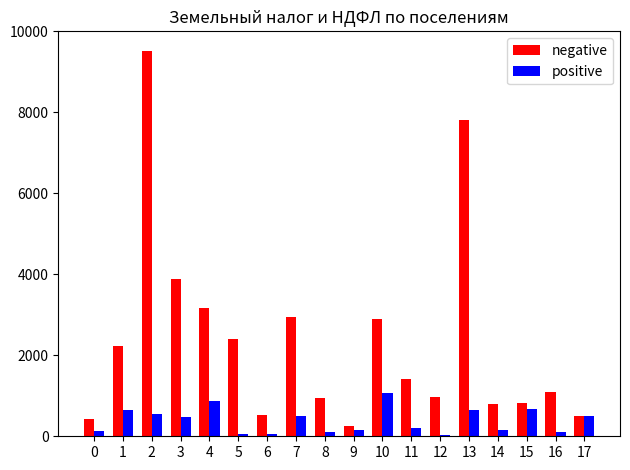

What is the sum of all negative values?

42614.1